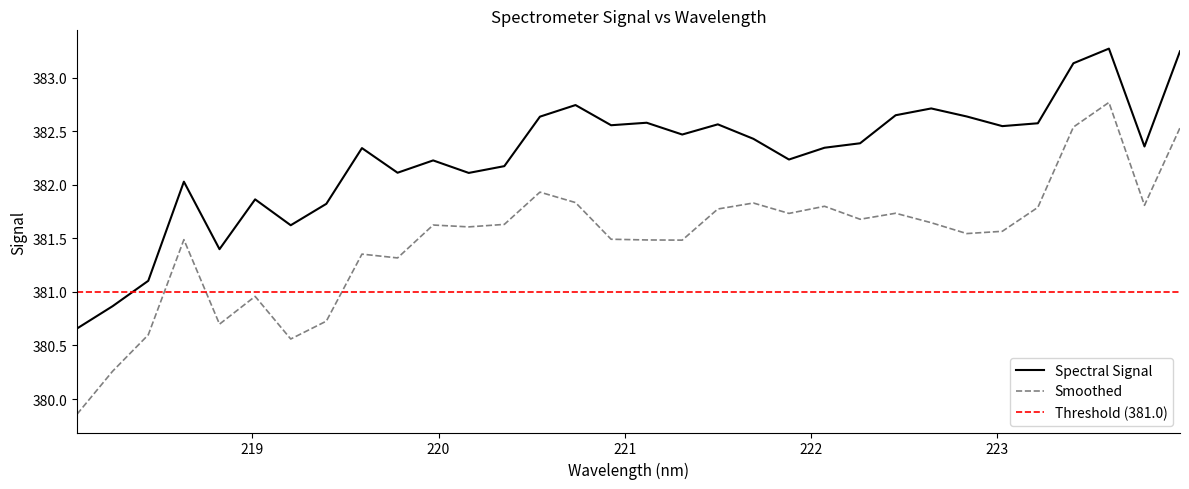

What is the greatest value displayed?

383.3